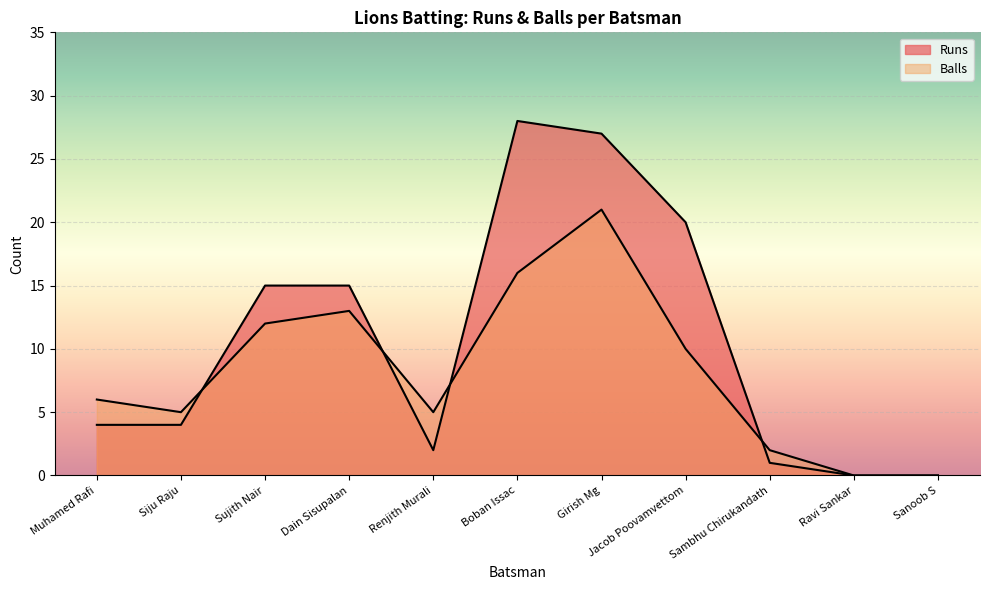

What is the value of the Balls point at the 6th from the left?

16